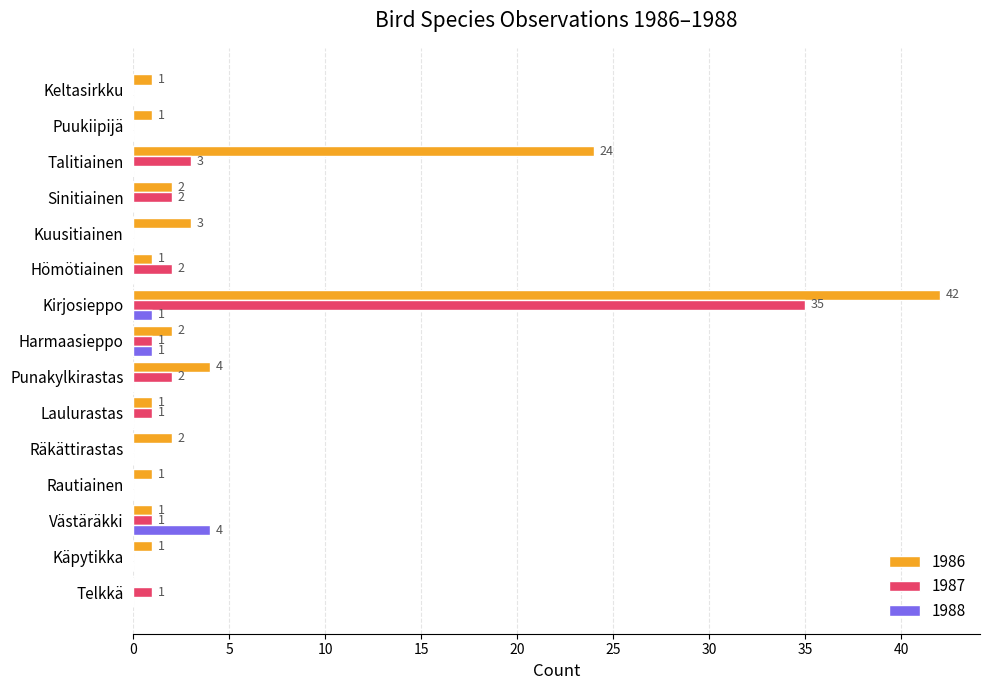

The 1988 series shows 2 at Laulurastas. True or false?

False